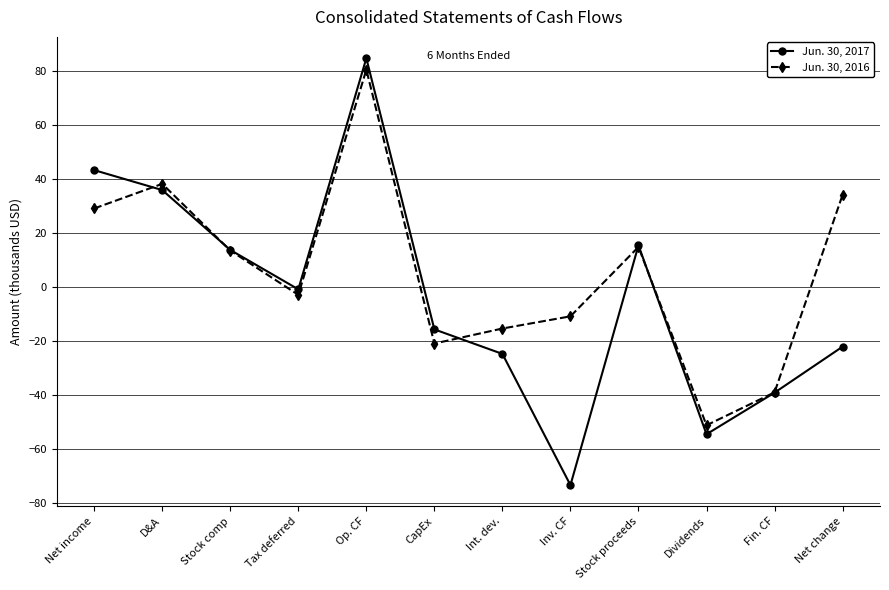

True or false: Jun. 30, 2017 has more than 2 interior local peaks.

False